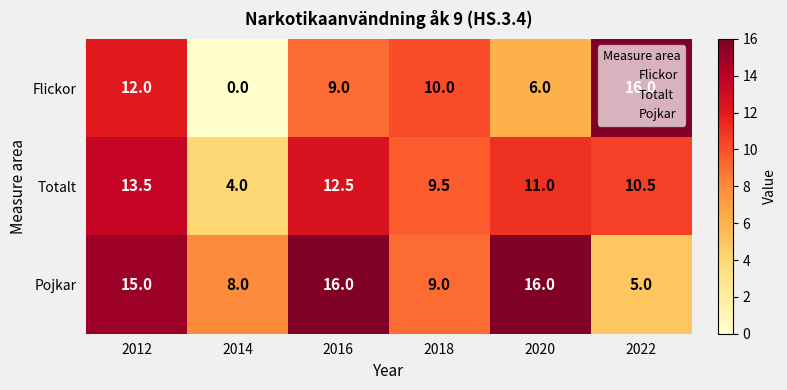

Which series has the largest range (max minus min)?

Flickor